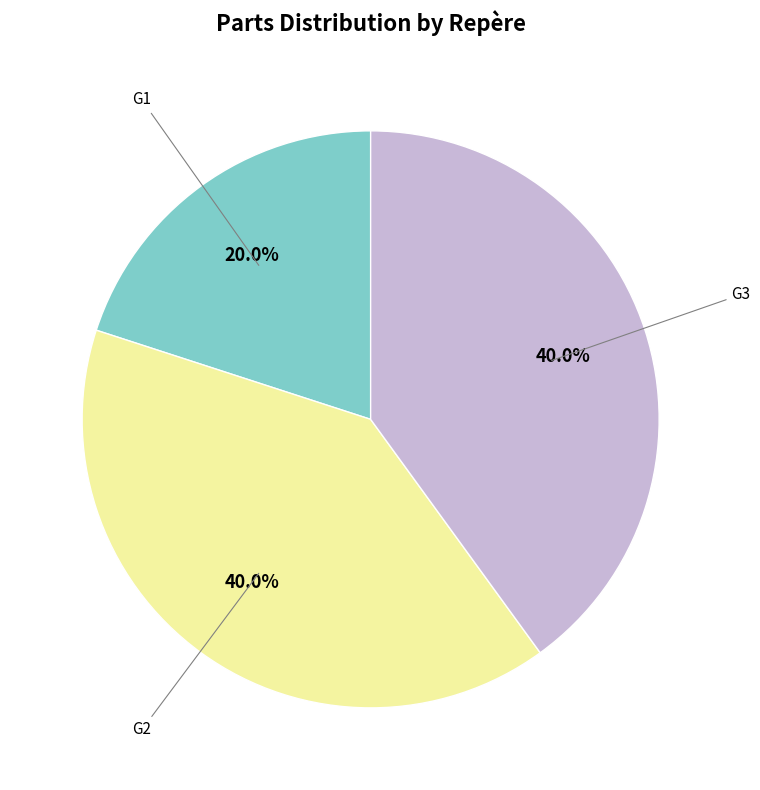

Is there any slice that represents more than half of the pie?

No